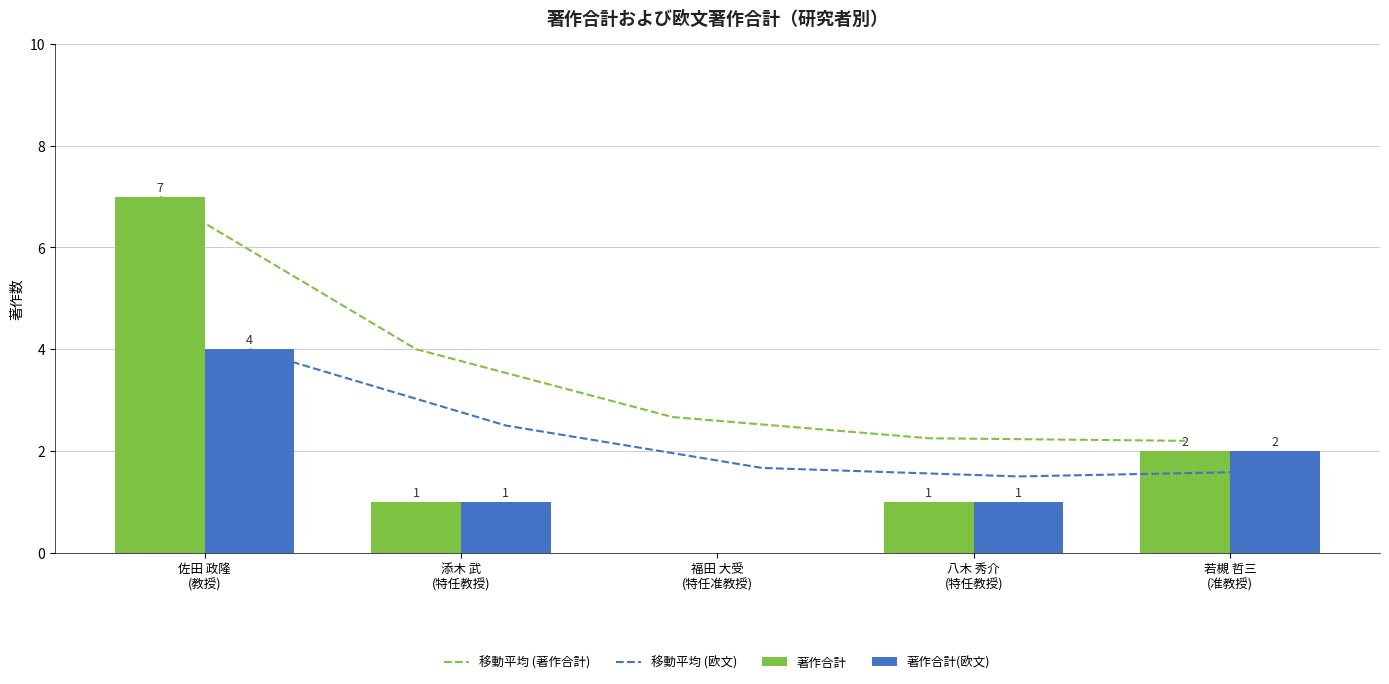

What is the value of the 移動平均 (著作合計) bar at the 4th from the left?

2.2